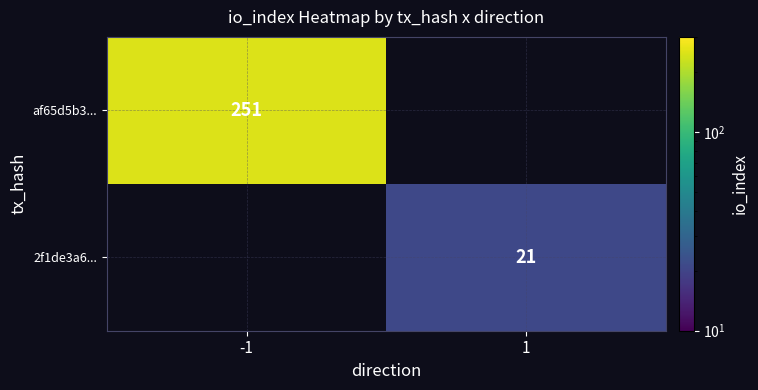

The af65d5b3... series shows 251 at -1. True or false?

True